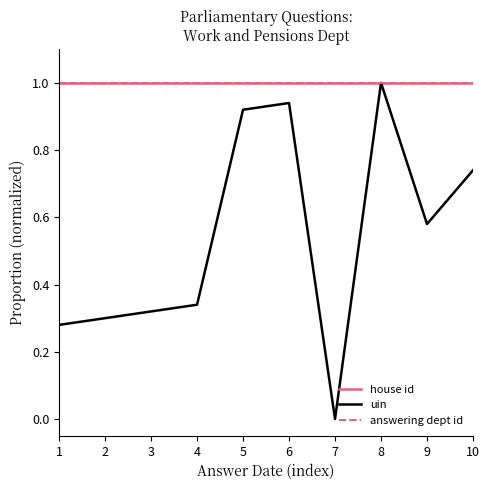

Is the value of answering dept id at 6 greater than the value of uin at 2?

Yes